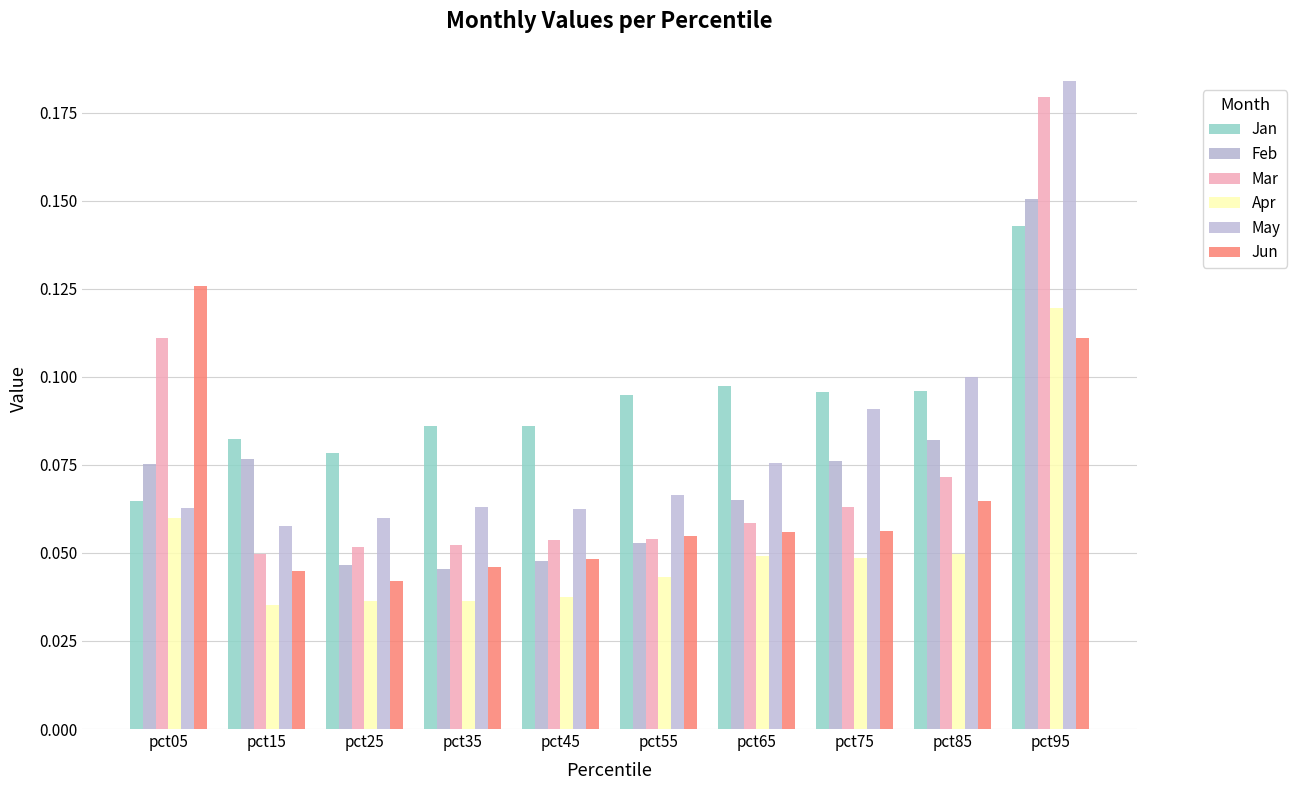

How many categories are shown in the chart?

10